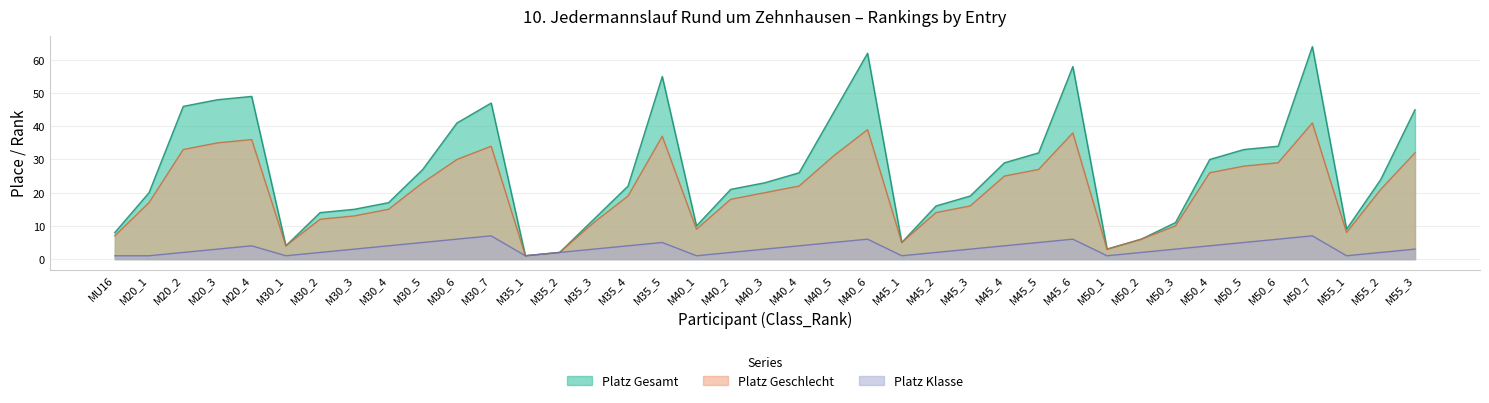

How many values in the Platz Geschlecht series exceed 20?

19